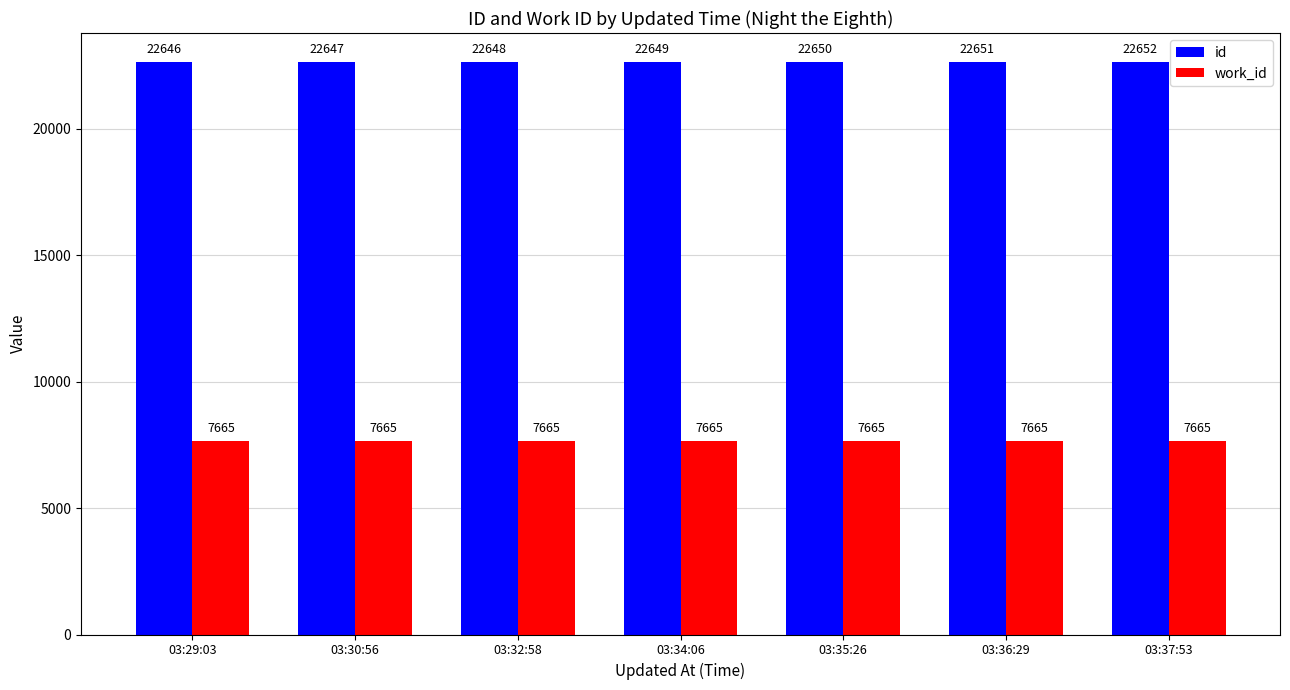

What is the label of the 6th bar from the left?

03:36:29